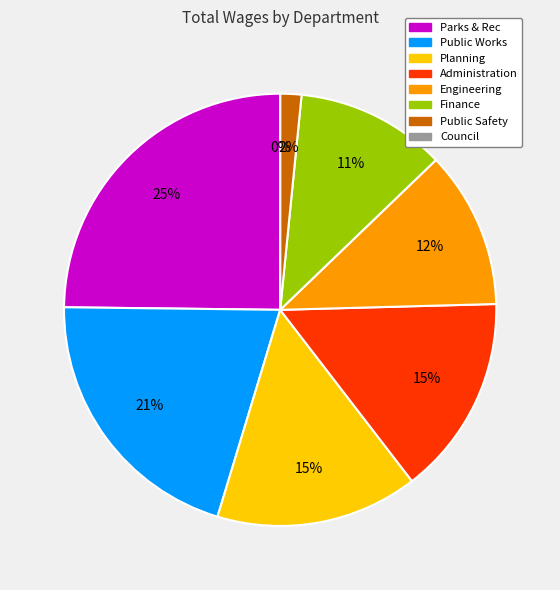

What is the largest slice in the pie chart?

Parks & Rec